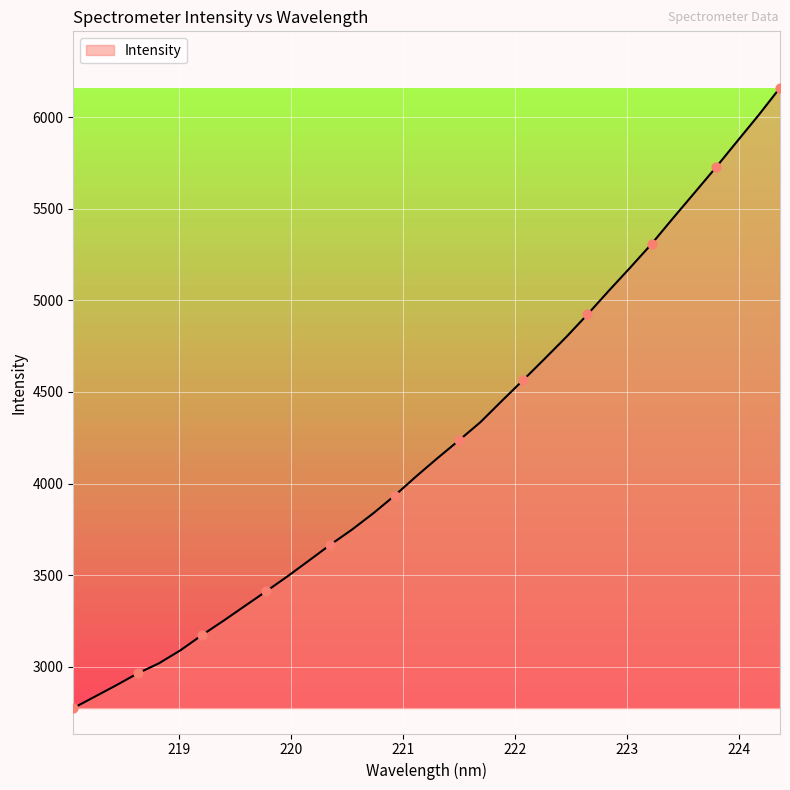

What is the difference between the maximum and minimum values?

3388.0